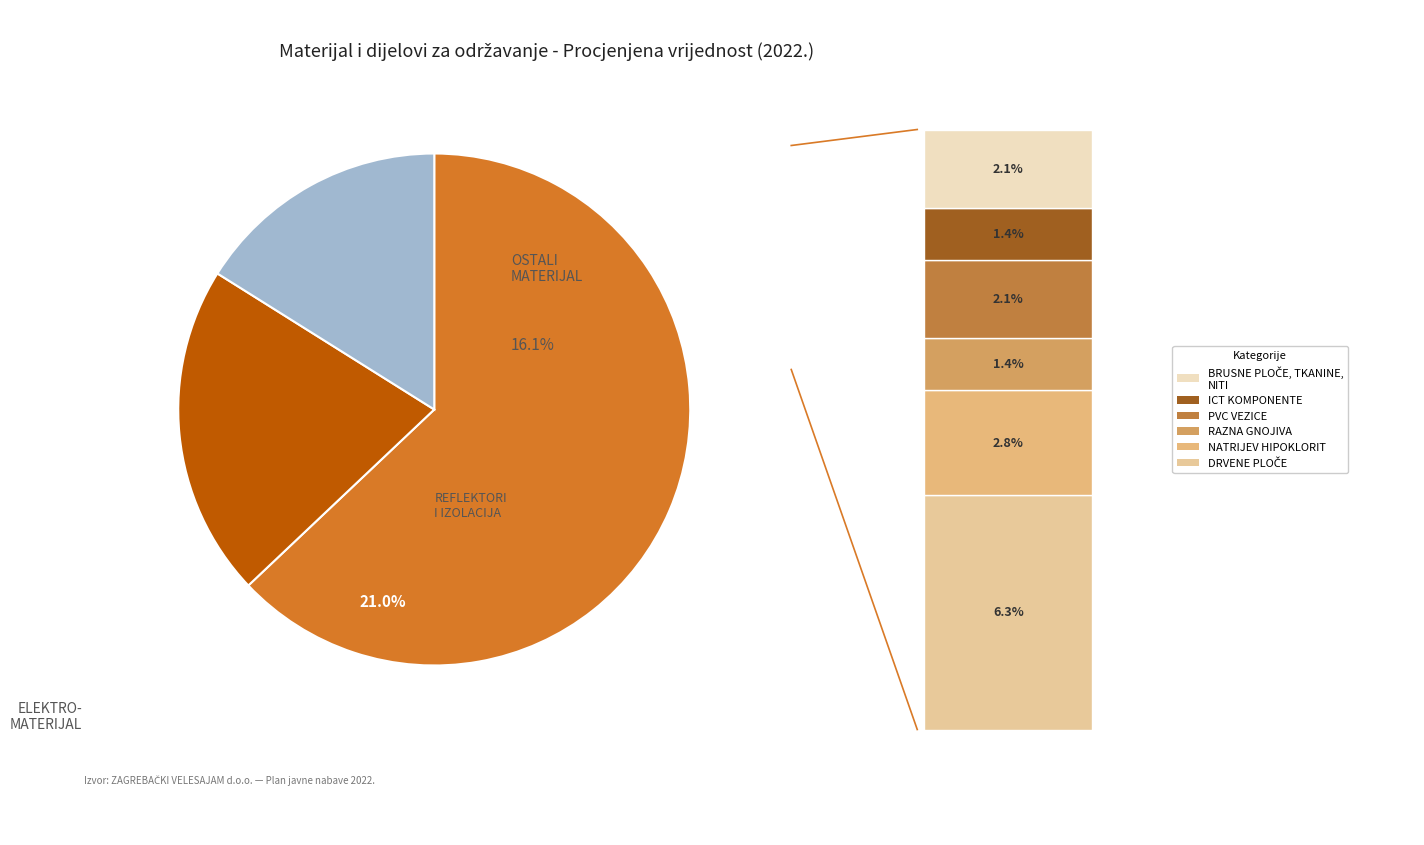

How many segments does this pie chart have?

3